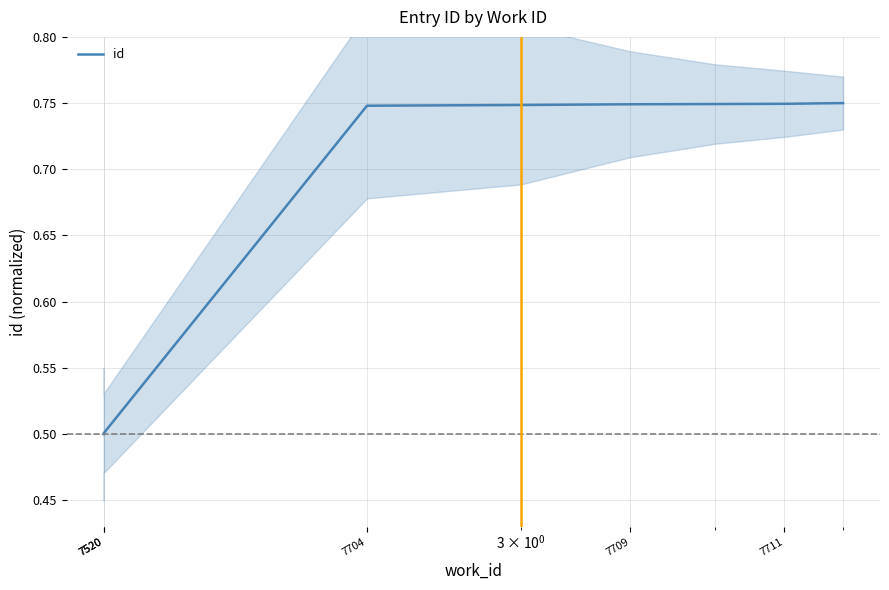

Read the value at 7709.

0.7